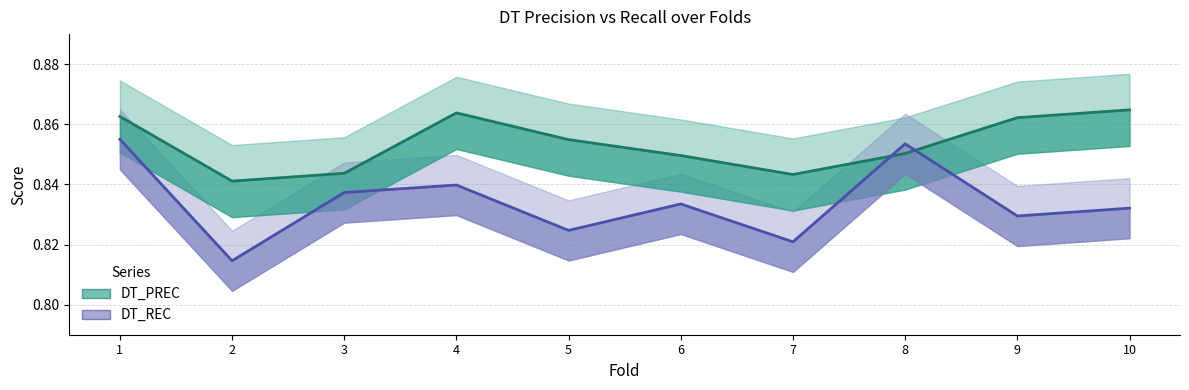

How many DT_REC values are between 0 and 1?

10